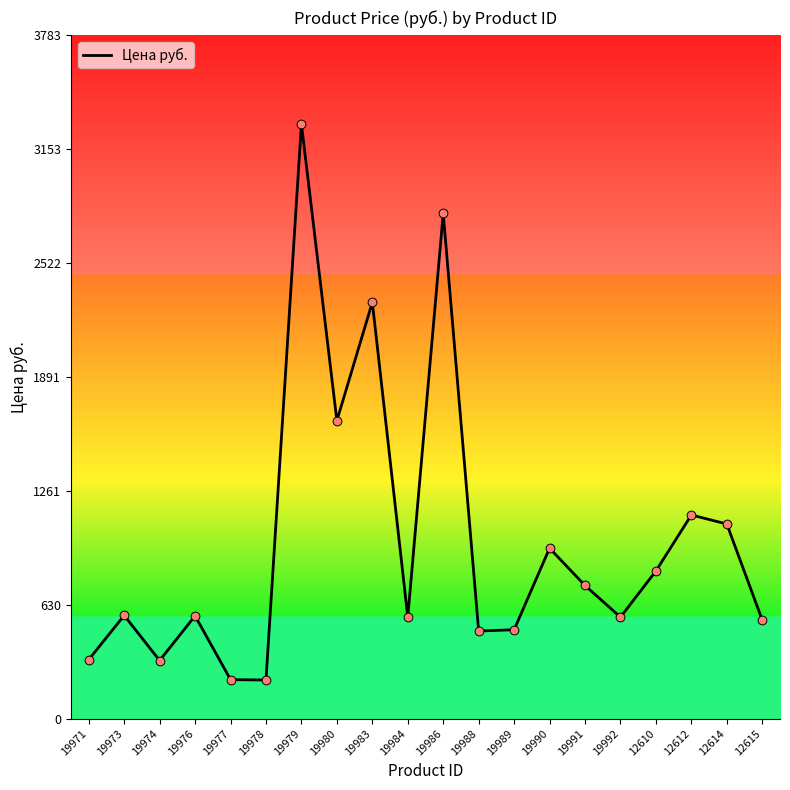

What is the change in value from 19984 to 12610?

+255.4